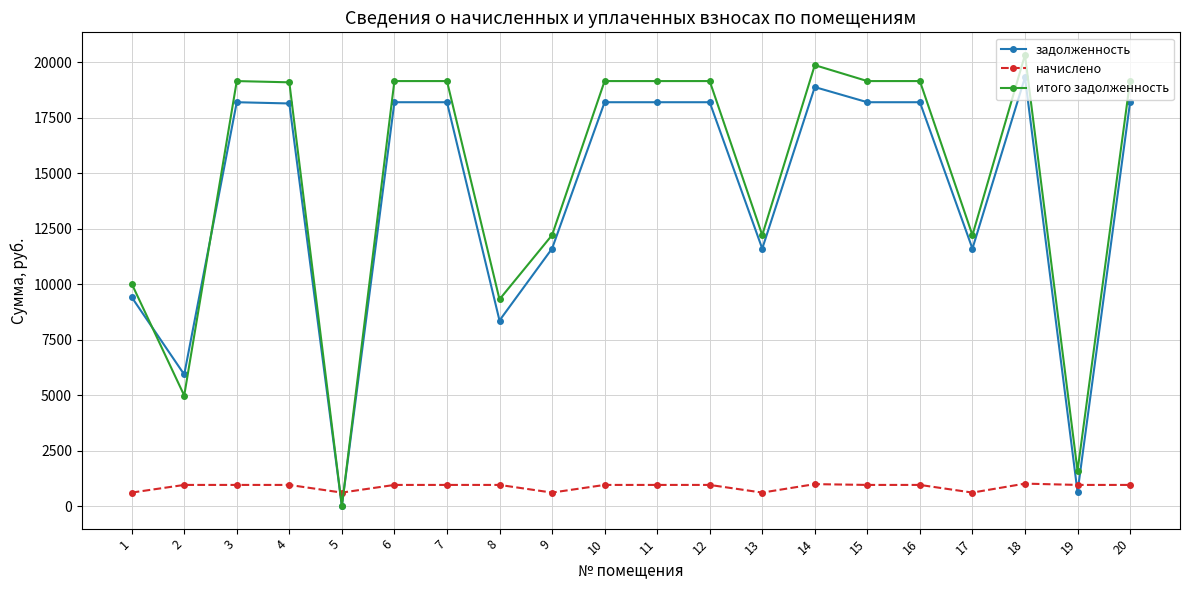

Where is the first local minimum for итого задолженность?

2